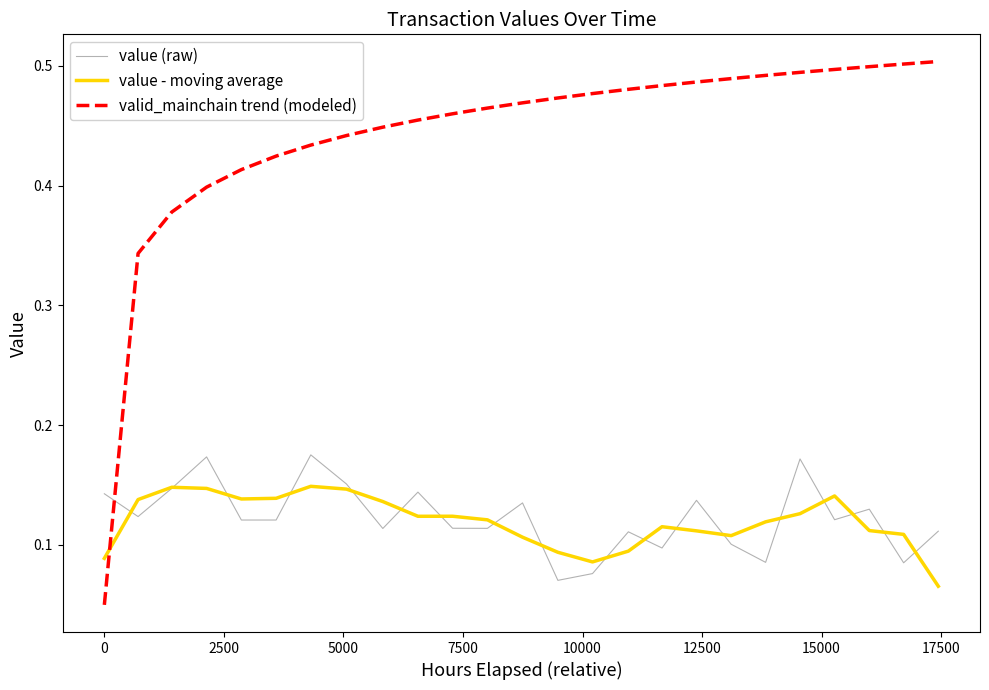

Does the chart display data point markers on the line(s)?

No